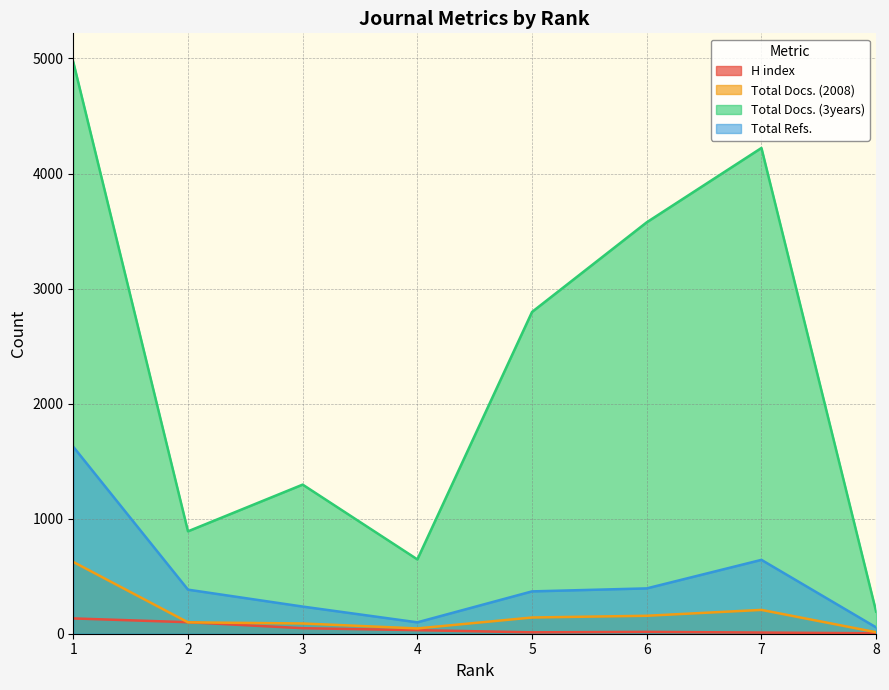

At which category is the sum across all series the highest?

1